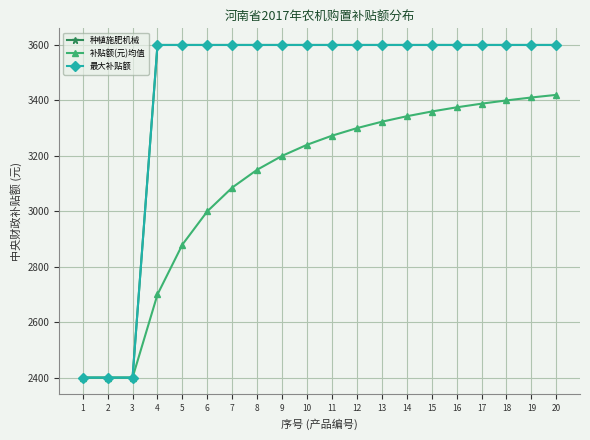

True or false: 最大补贴额 and 种植施肥机械 intersect in this chart.

False